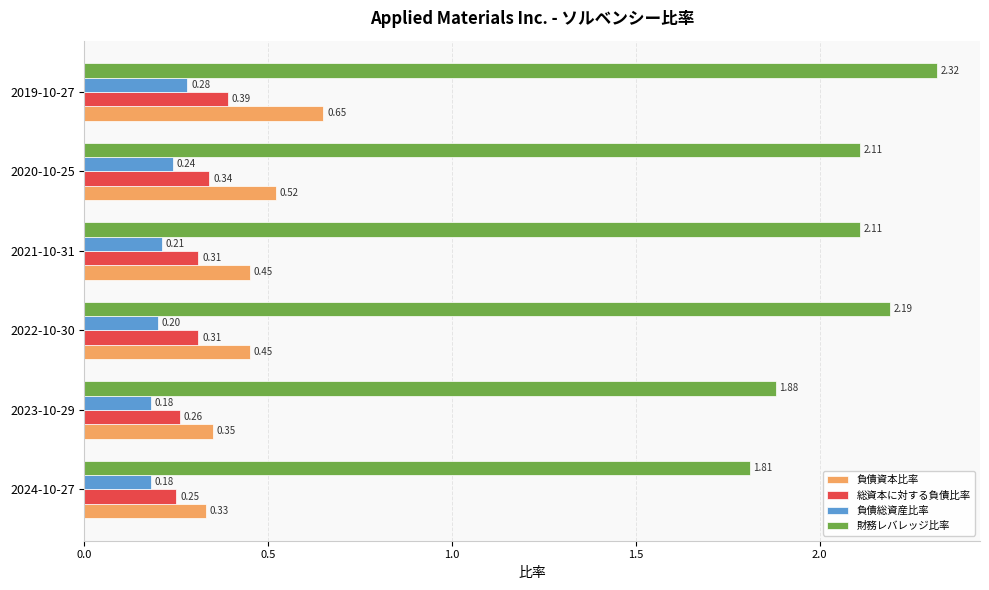

How many 負債資本比率 values are between 0 and 1?

6